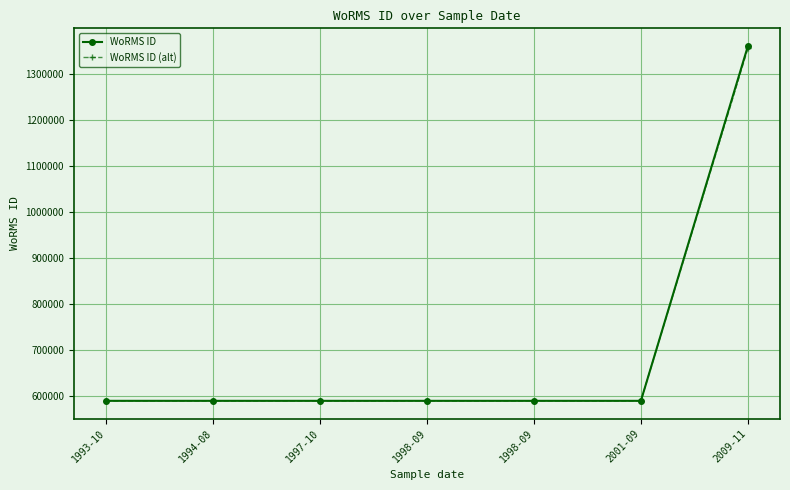

Does the chart display data point markers on the line(s)?

Yes